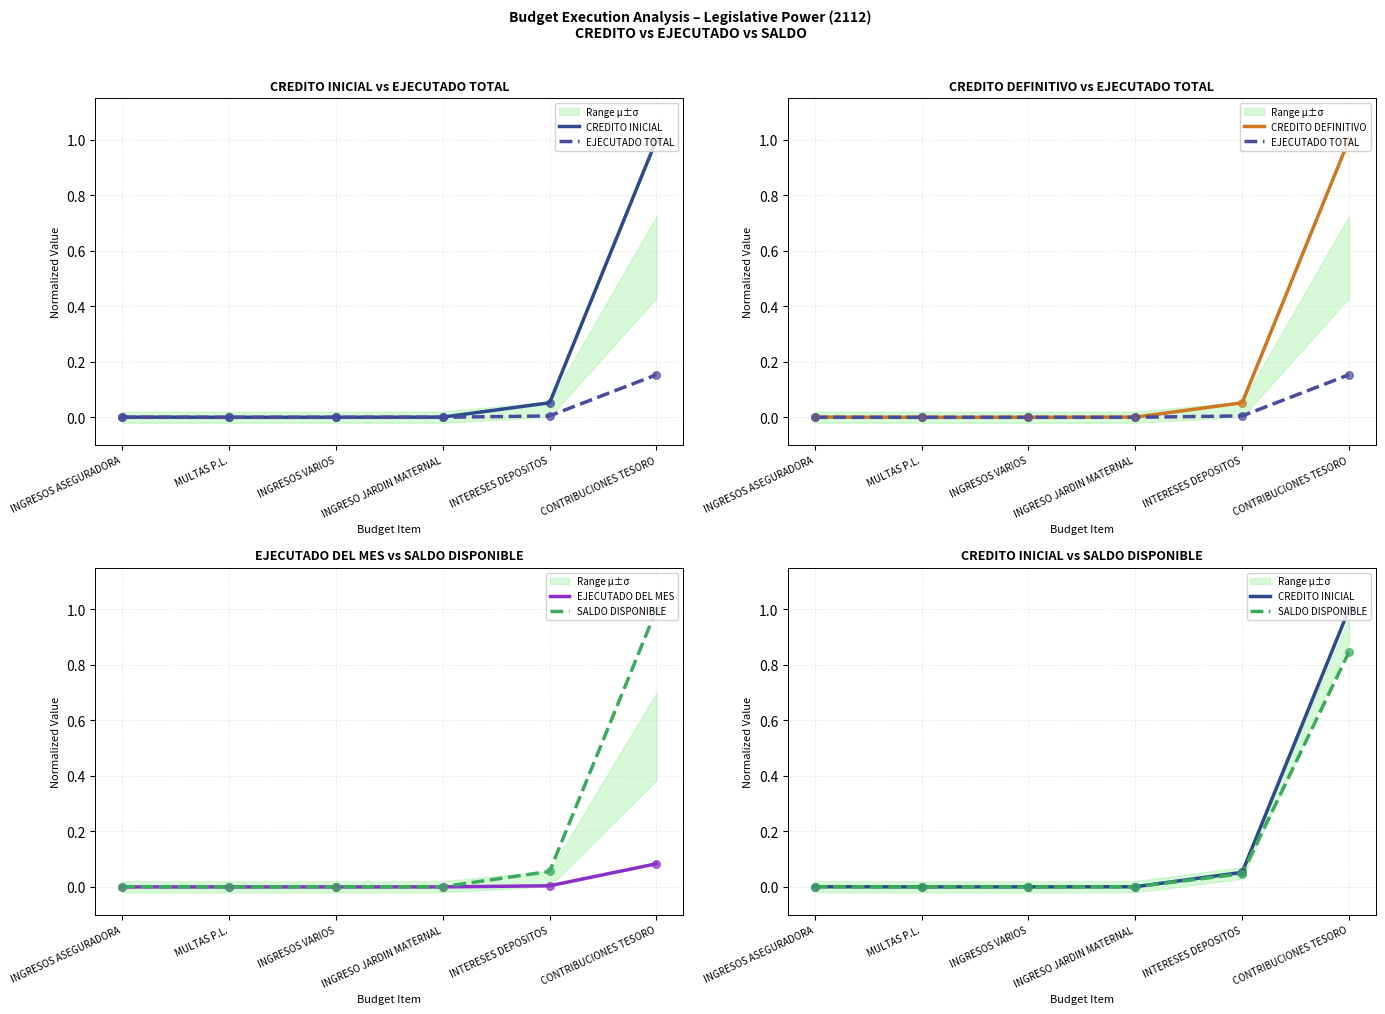

At which category is the sum across all series the highest?

CONTRIBUCIONES TESORO